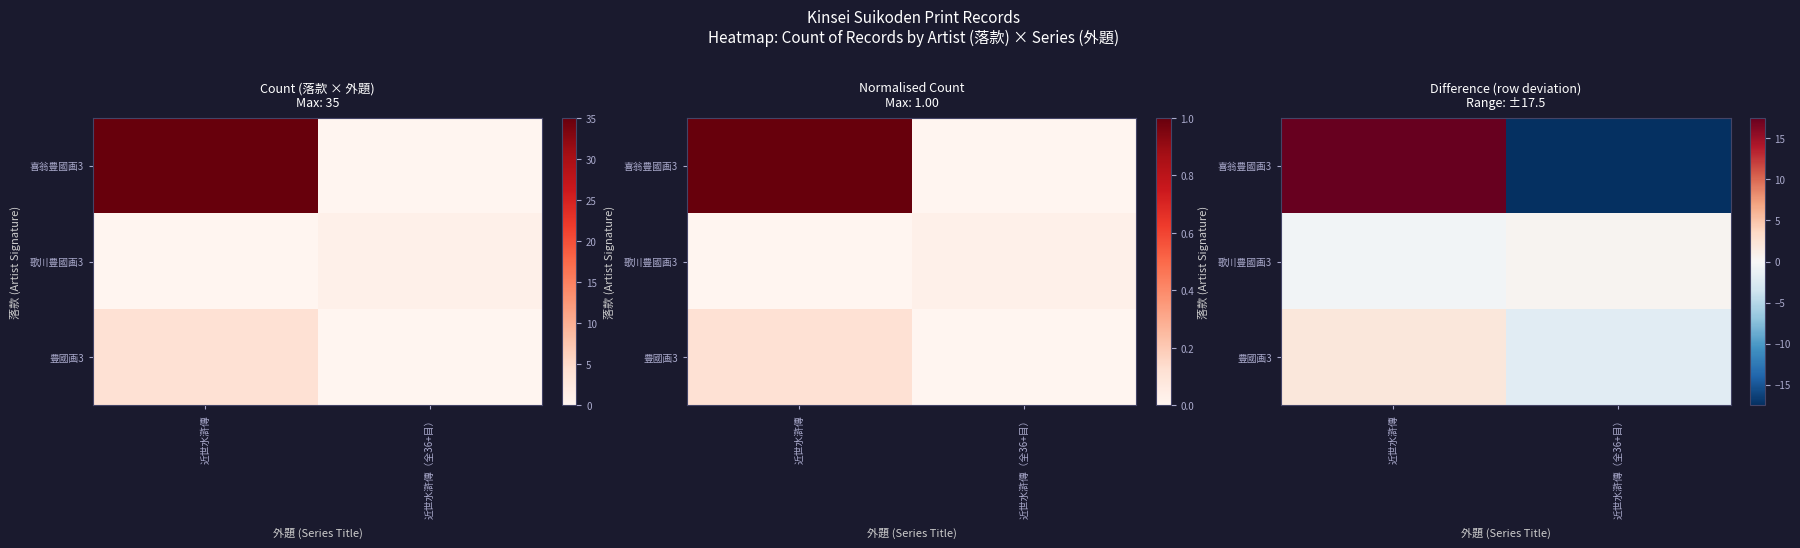

What is the difference between the 喜翁豊國画3 values at 近世水滸傳（全36+目） and 近世水滸傳?

35.0